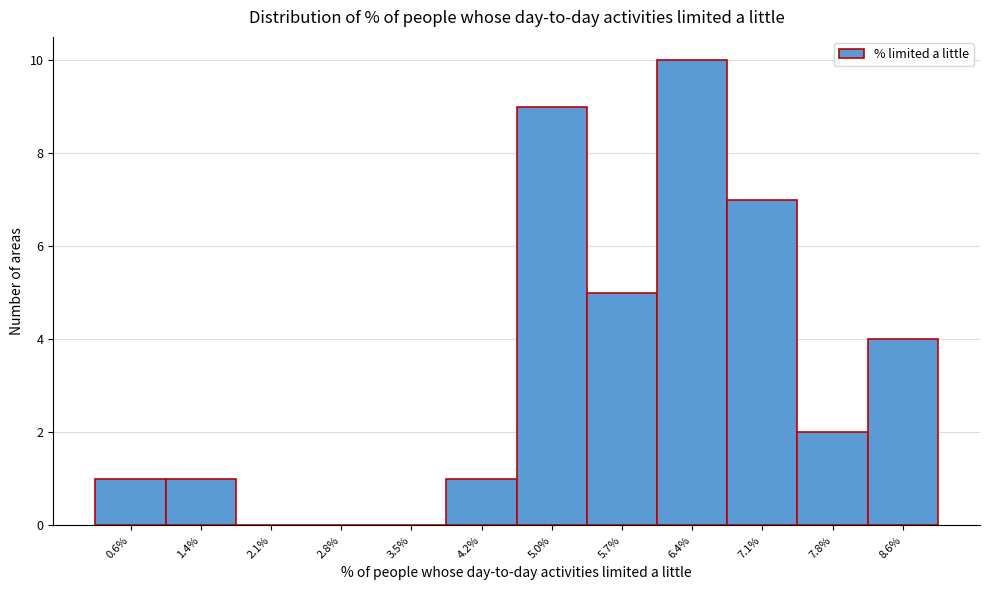

Reading right to left, list all the values displayed in this chart.

8.6%=4	7.8%=2	7.1%=7	6.4%=10	5.7%=5	5.0%=9	4.2%=1	3.5%=0	2.8%=0	2.1%=0	1.4%=1	0.6%=1